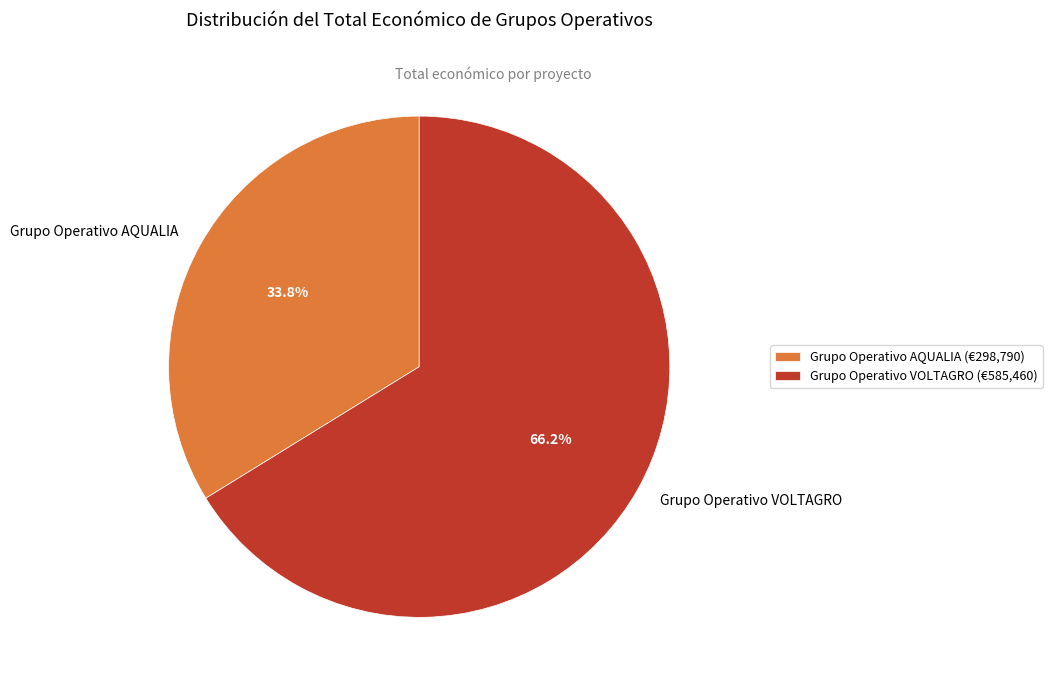

How many segments does this pie chart have?

2